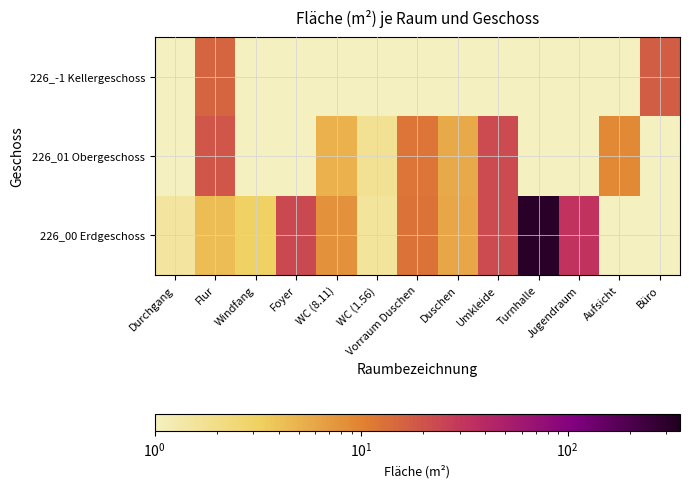

How many categories are shown in the chart?

13